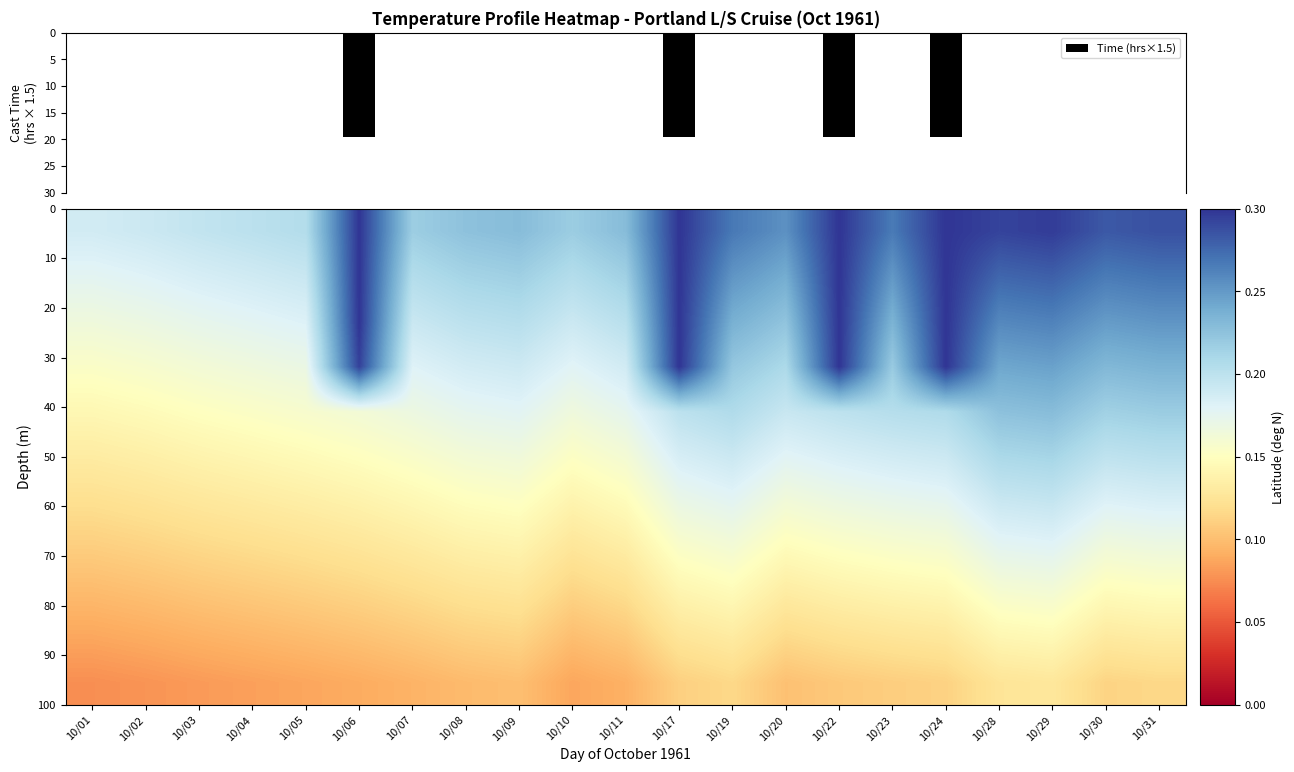

Which has a higher value, 10/24 or 10/02?

10/24